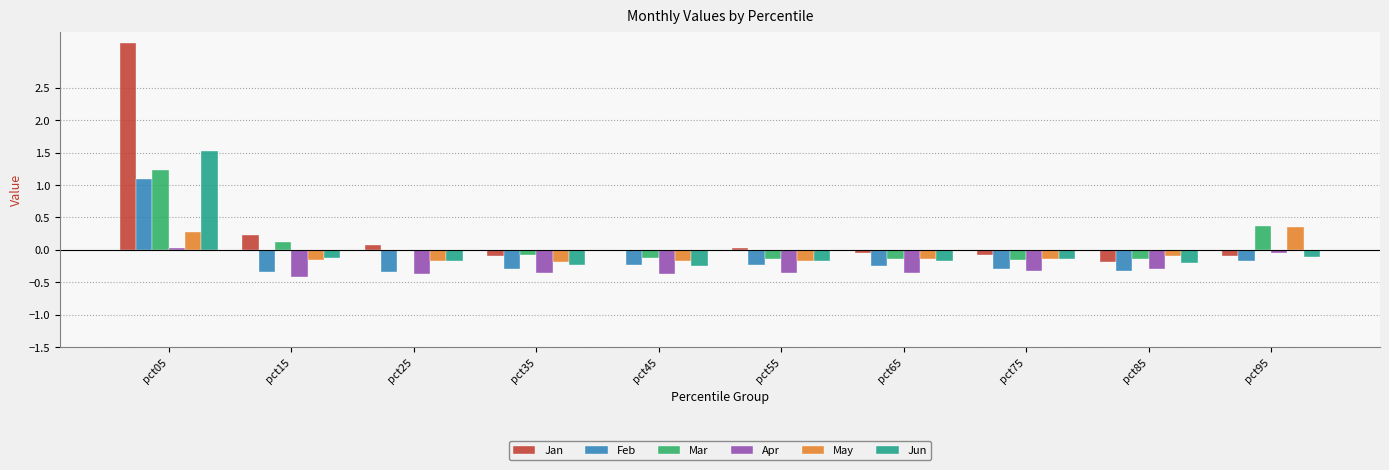

Is it true that Feb equals 0.3 at pct05?

False